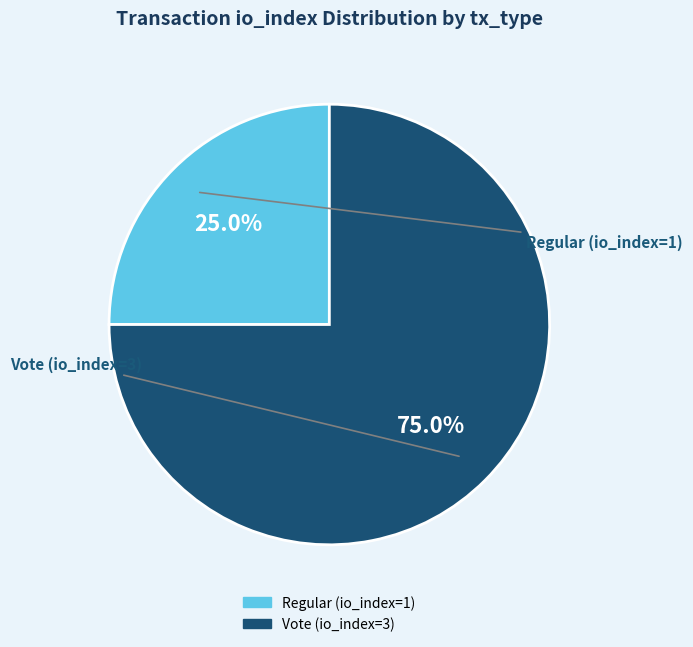

To the nearest percent, what percentage of the pie is Vote (io_index=3)?

75%